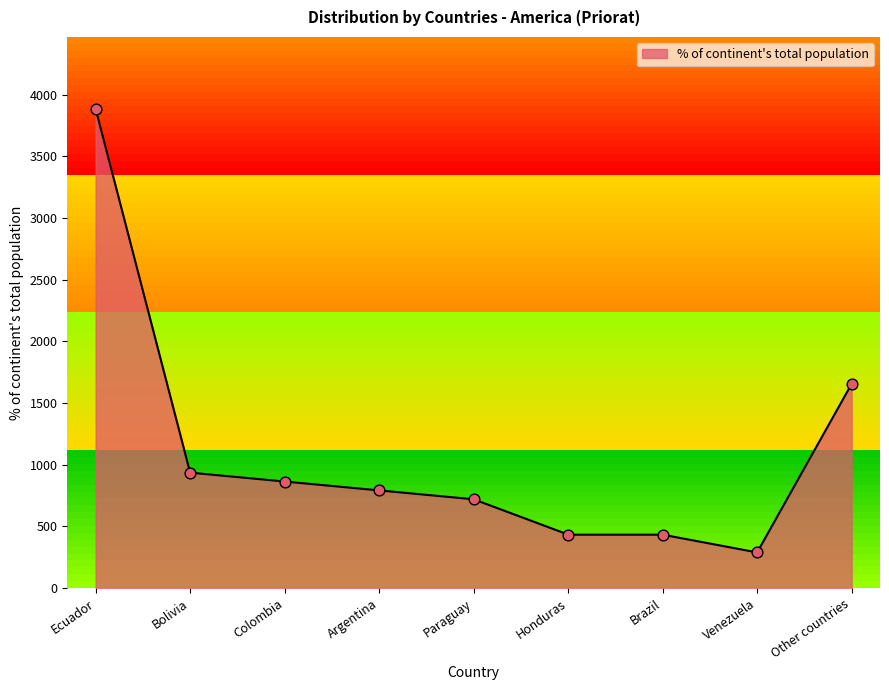

What is the change in value from Argentina to Paraguay?

-72